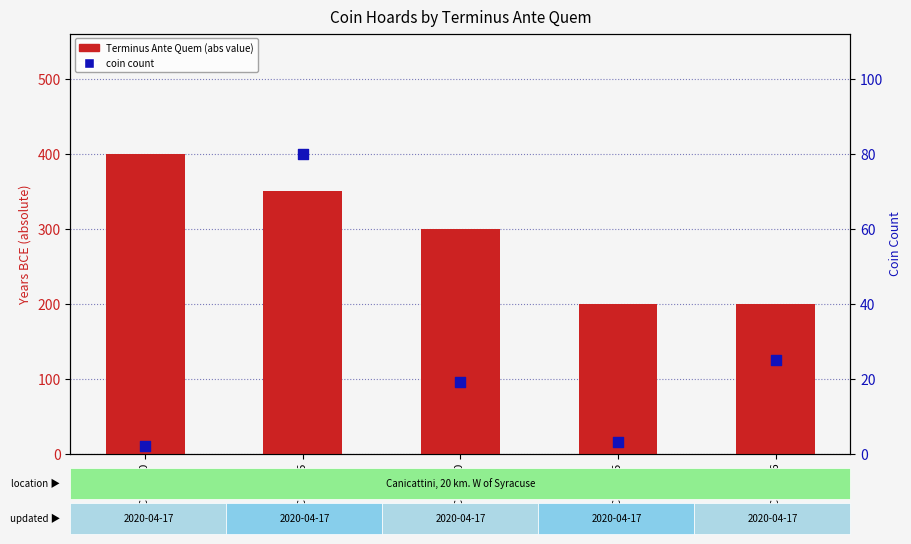

Is the value of coin count at IGCH 2150 greater than the value of Terminus Ante Quem (abs) at IGCH 2125?

No